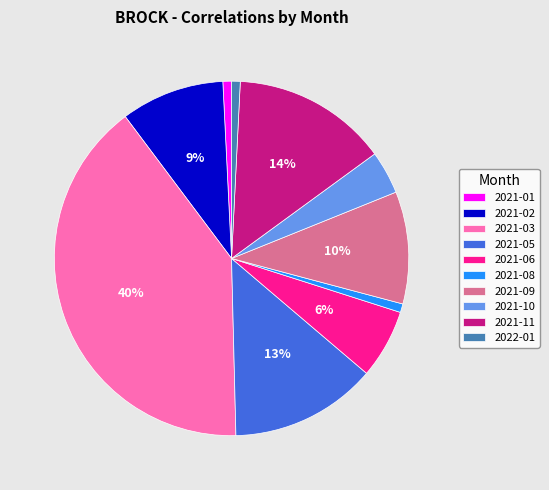

What is the ratio of the value at 2021-09 to the value at 2021-02?

1.1